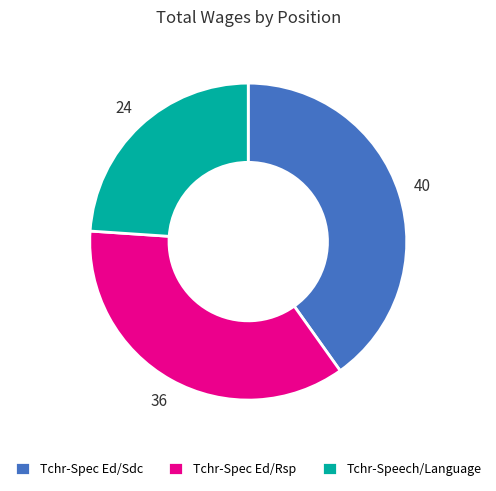

Is the sum of Tchr-Spec Ed/Rsp and Tchr-Spec Ed/Sdc greater than half?

Yes